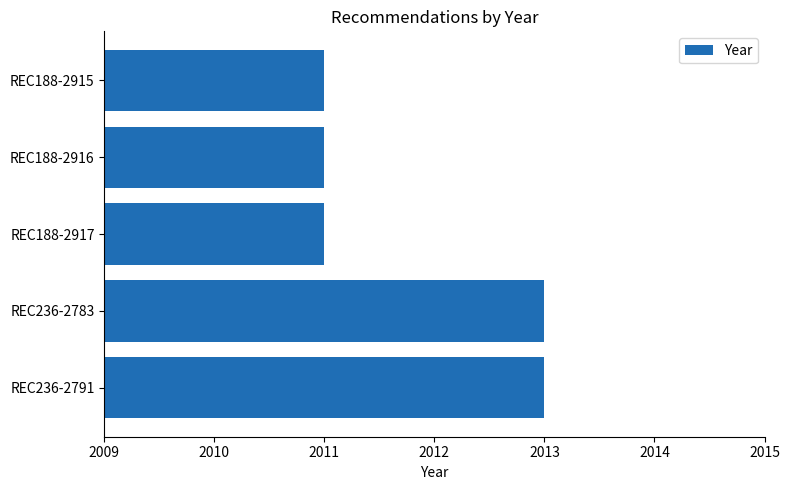

What is the minimum value shown in the chart?

2011